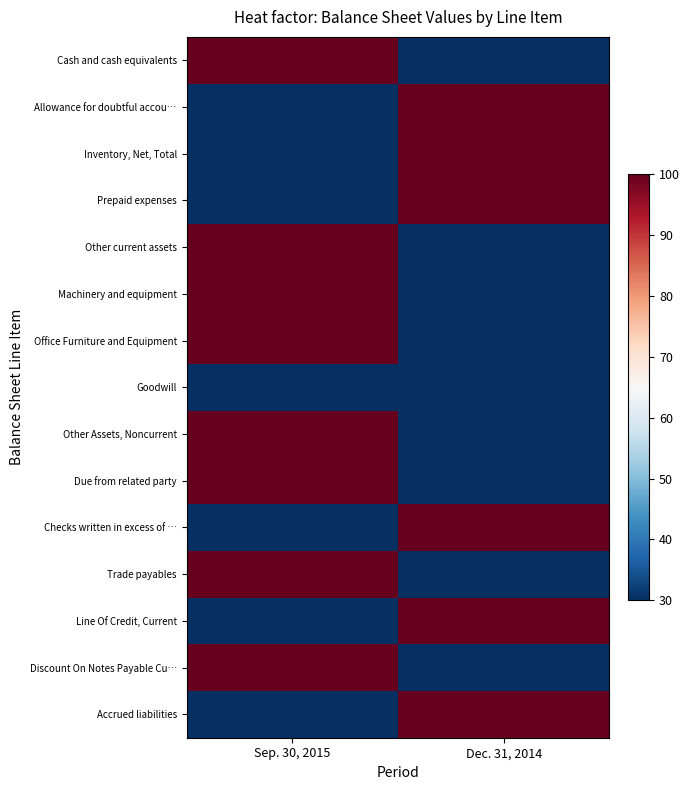

Which series has the largest total across all categories?

Cash and cash equivalents